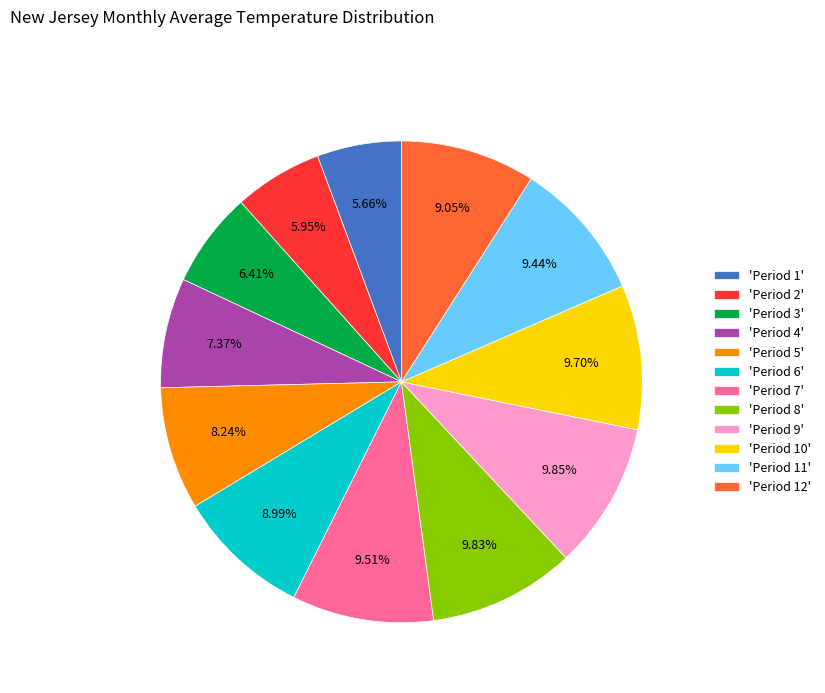

Combined, do 'Period 5' and 'Period 12' account for over 50%?

No